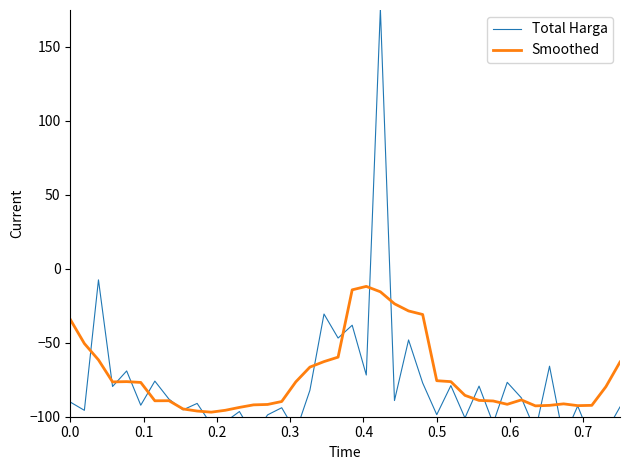

What is the minimum value for Smoothed?

-96.9